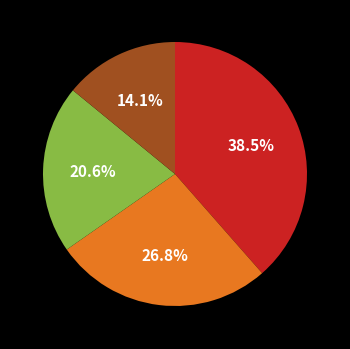

How many slices are in this pie chart?

4